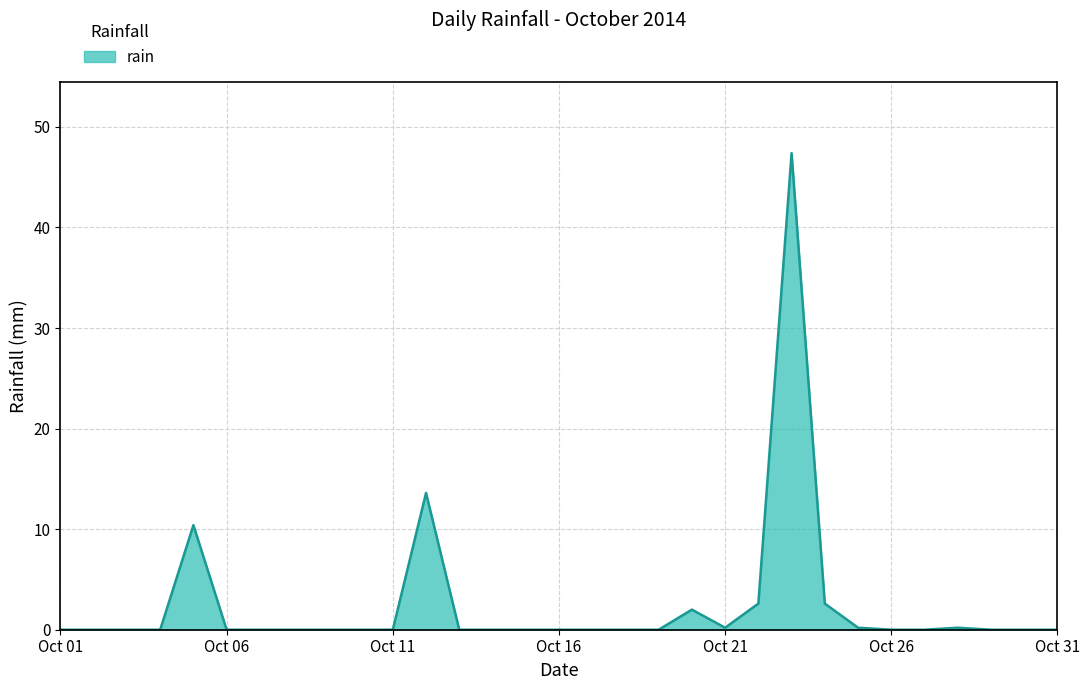

What is the difference between the maximum and minimum values?

47.4